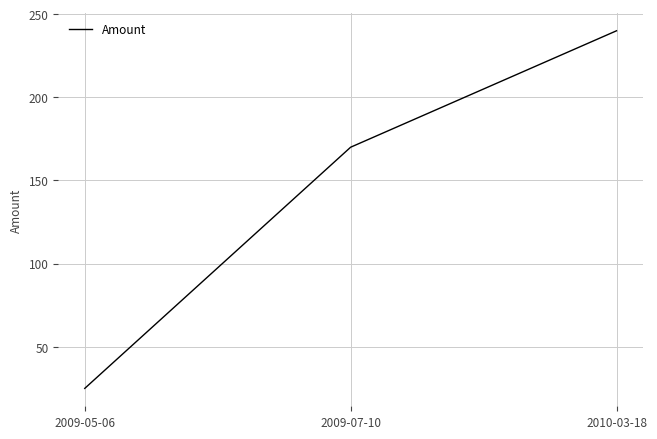

Which label corresponds to the largest value in the chart?

2010-03-18